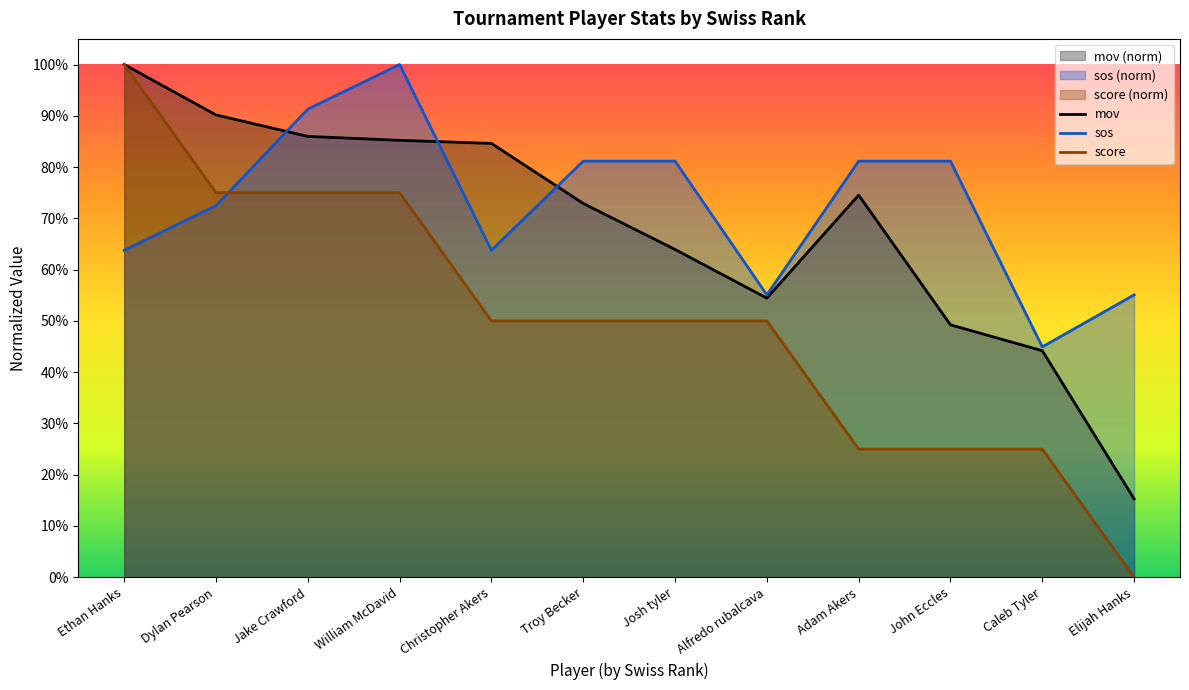

Where is the first local maximum for sos?

William McDavid